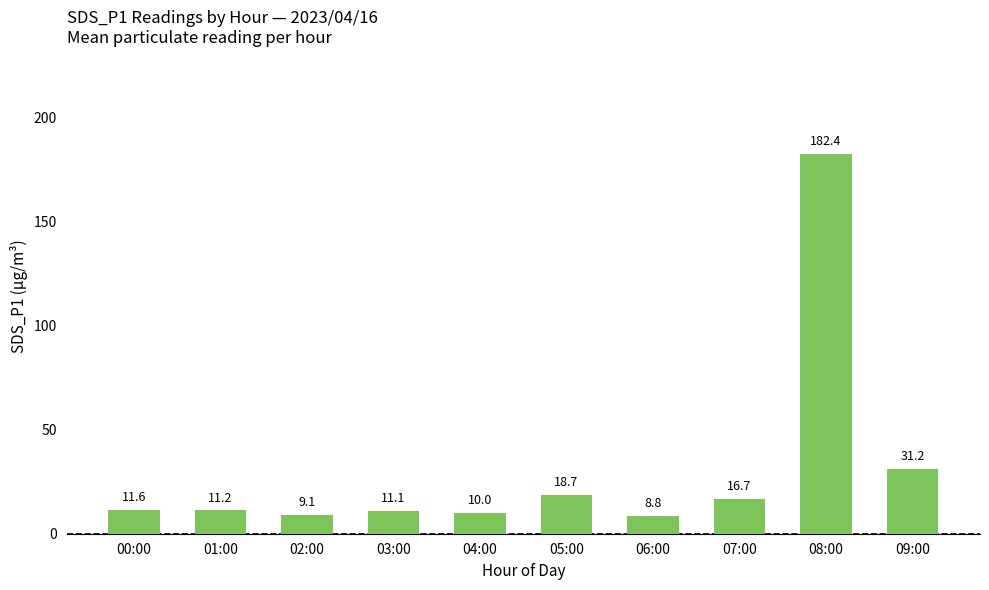

Does the chart contain stacked bars?

No